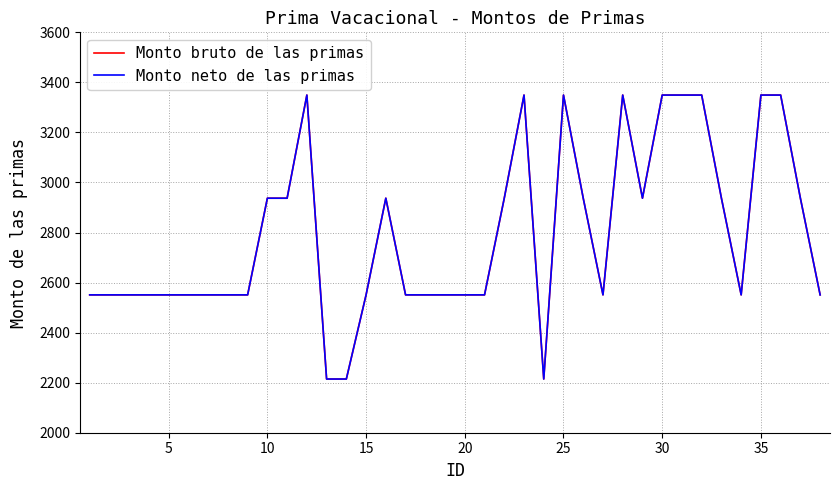

At how many categories does at least one series exceed 3049?

9